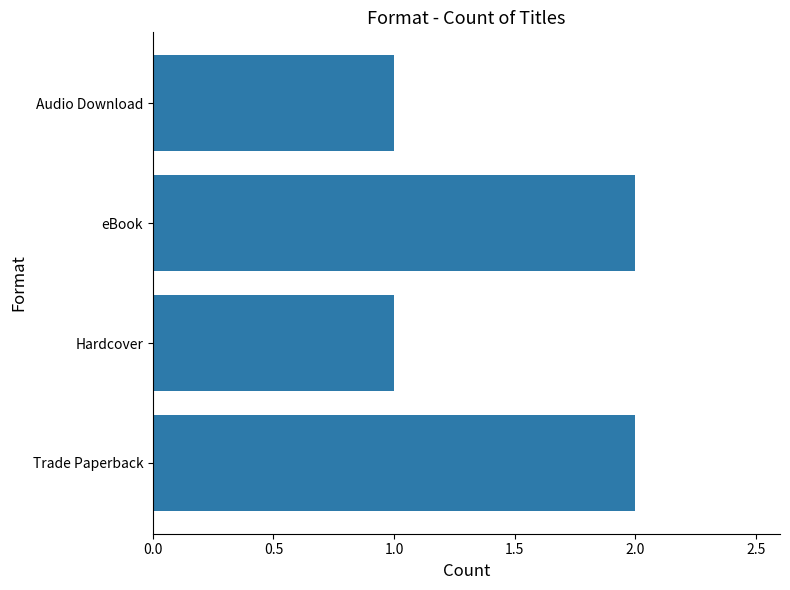

Approximately how many times larger is the value at eBook compared to Trade Paperback?

1.0